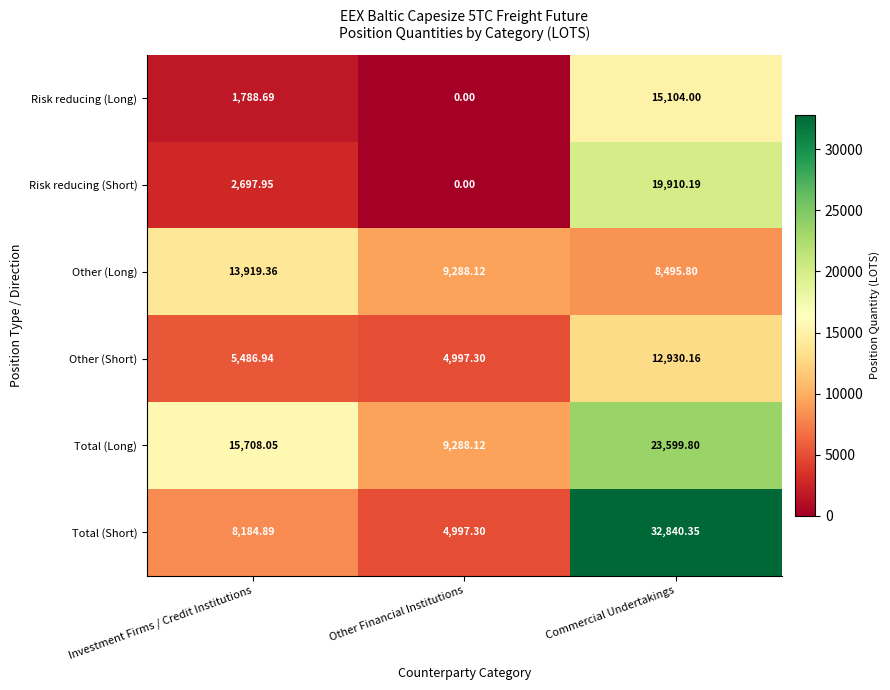

How many values in the Risk reducing (Short) series exceed 2697?

2